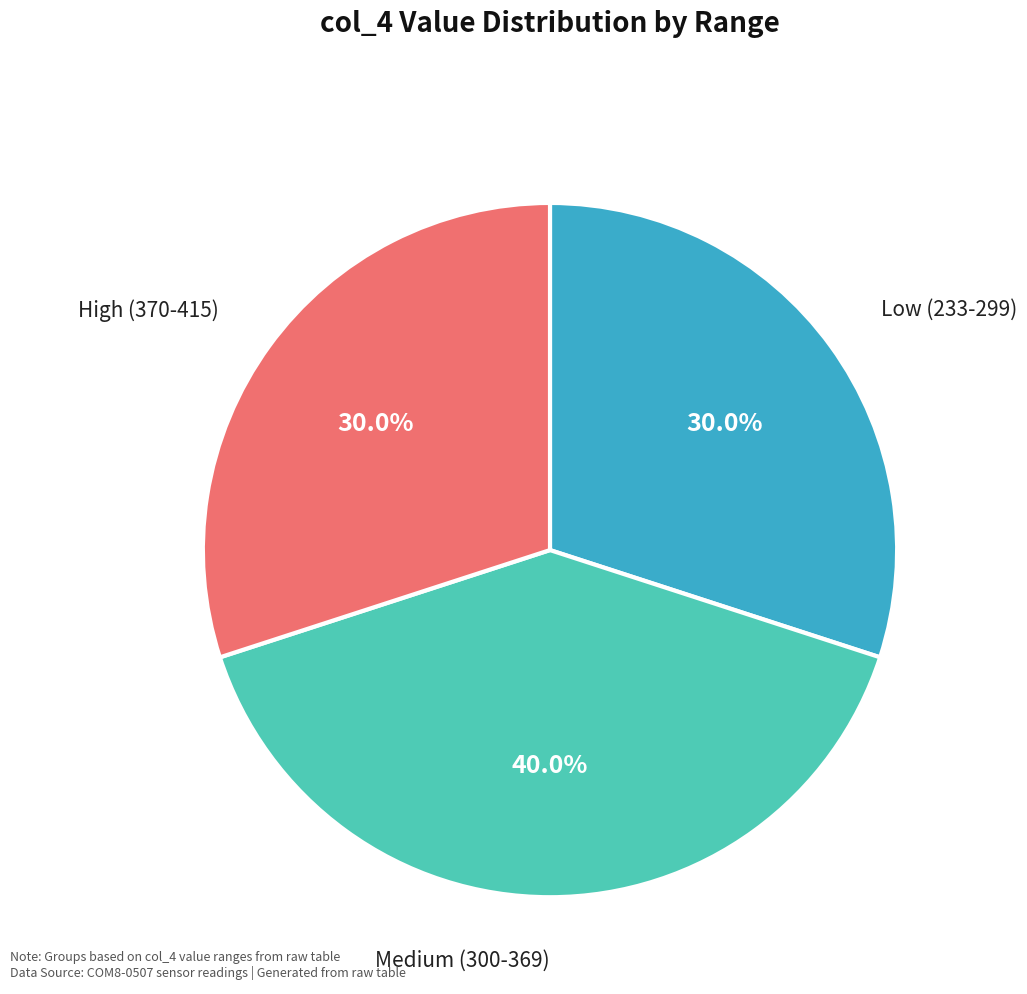

Is there a majority slice in this chart?

No